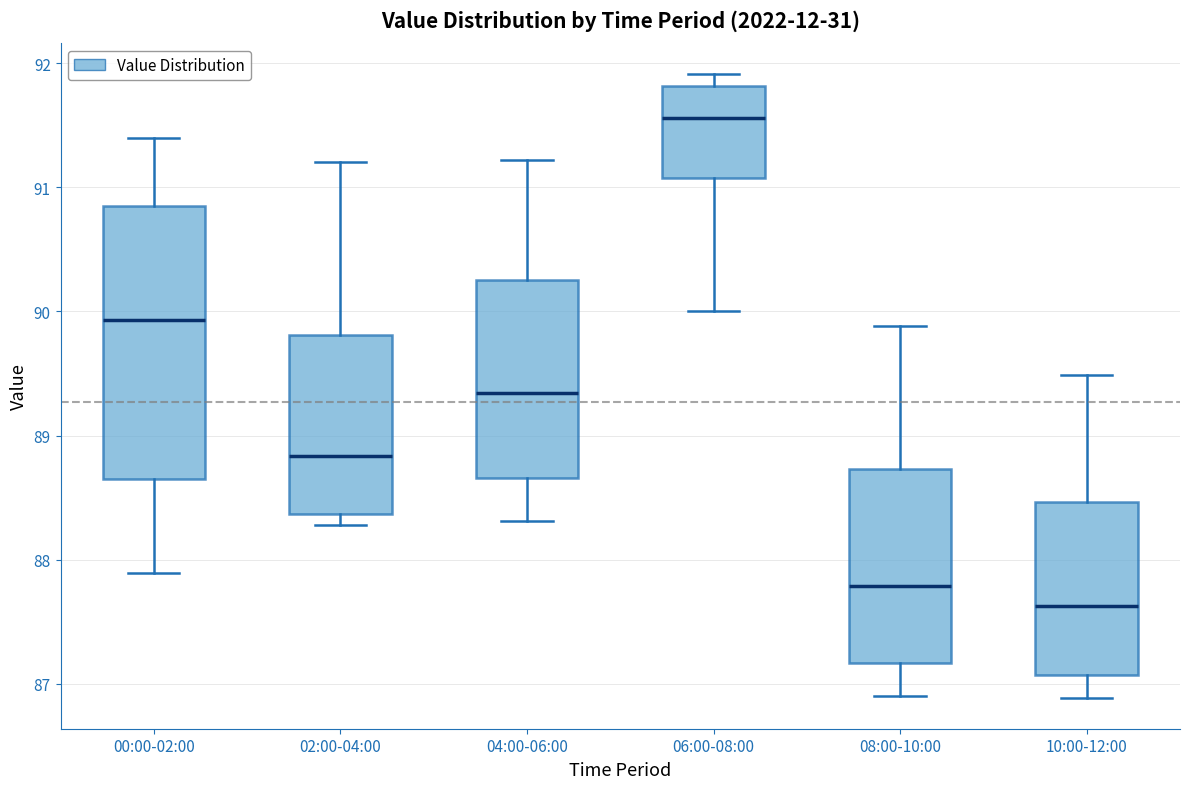

Comparing the boxes themselves (not the whiskers), which one is the tallest?

00:00-02:00